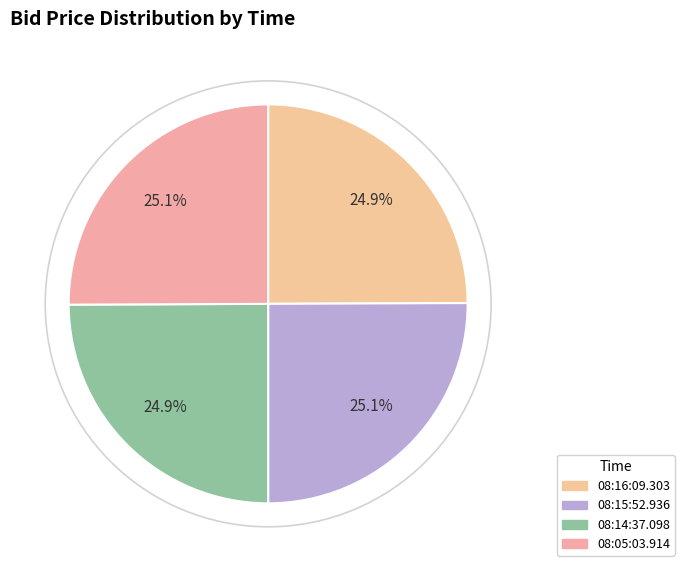

Is it true that 08:16:09.303 is 20% of the pie?

False